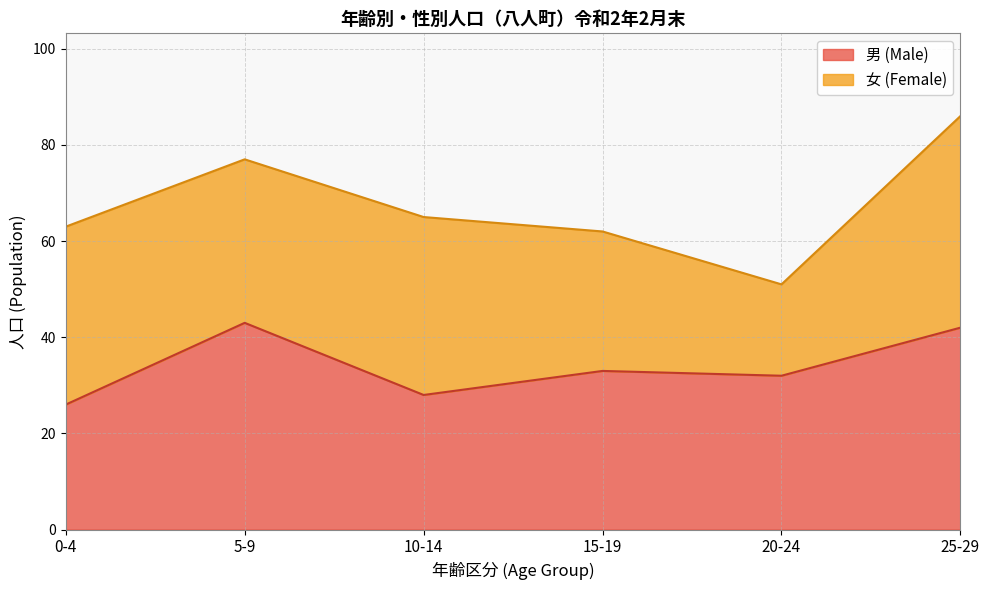

The 男 (Male) series shows 42 at 25-29. True or false?

True